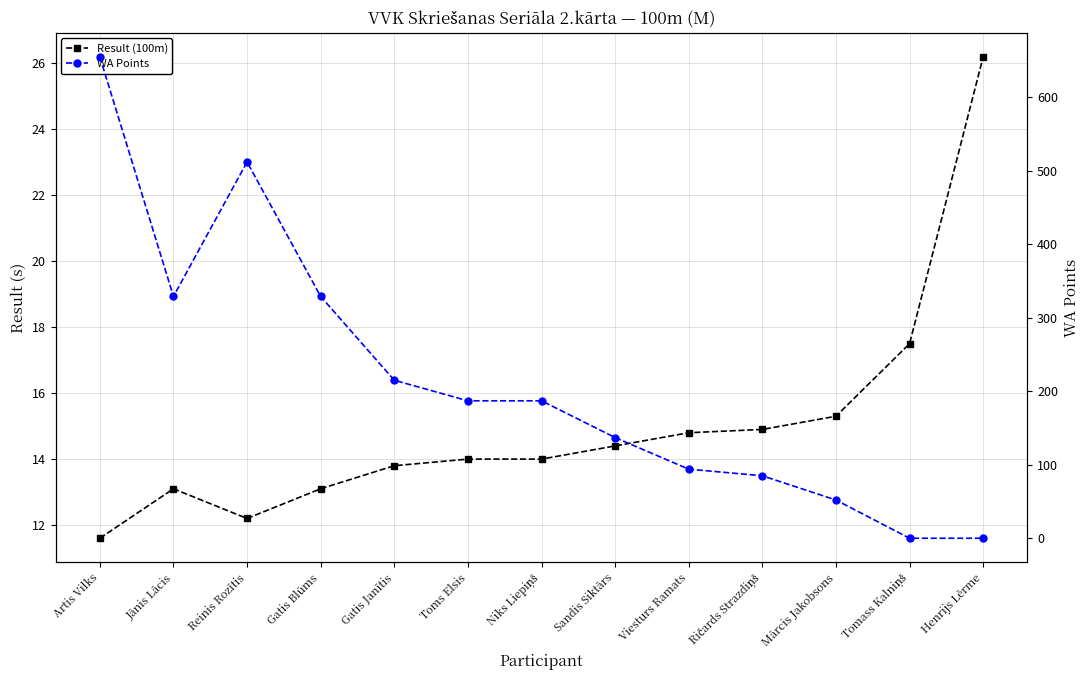

The value of WA Points at Ričards Strazdiņš is 20.8. True or false?

False